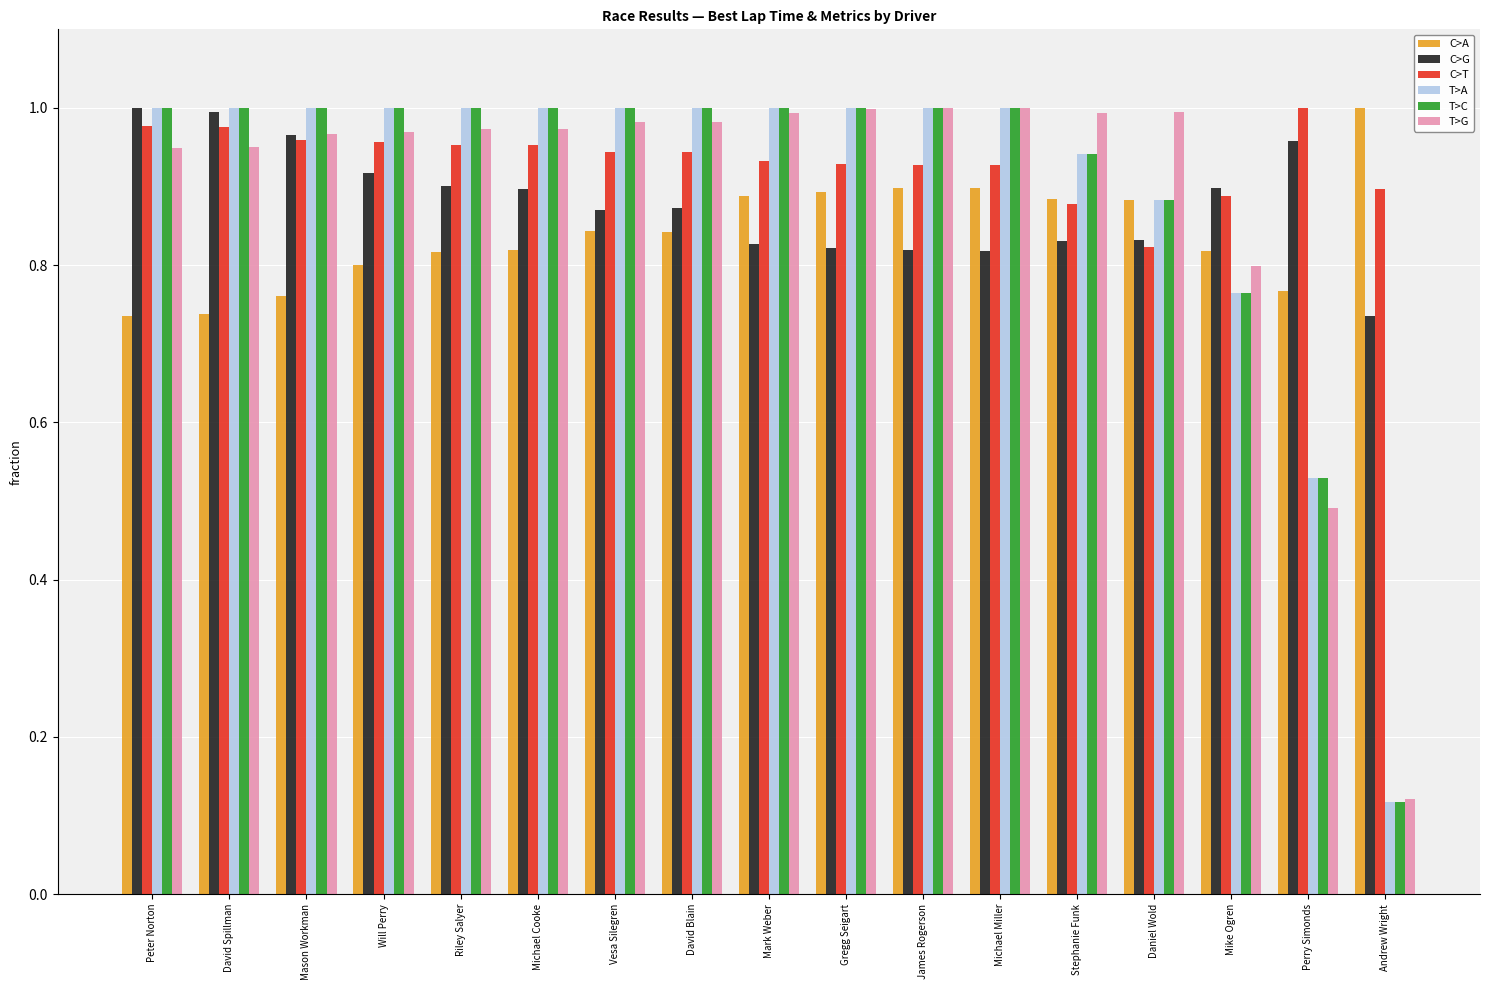

At which category does the chart reach its minimum across all series?

Andrew Wright